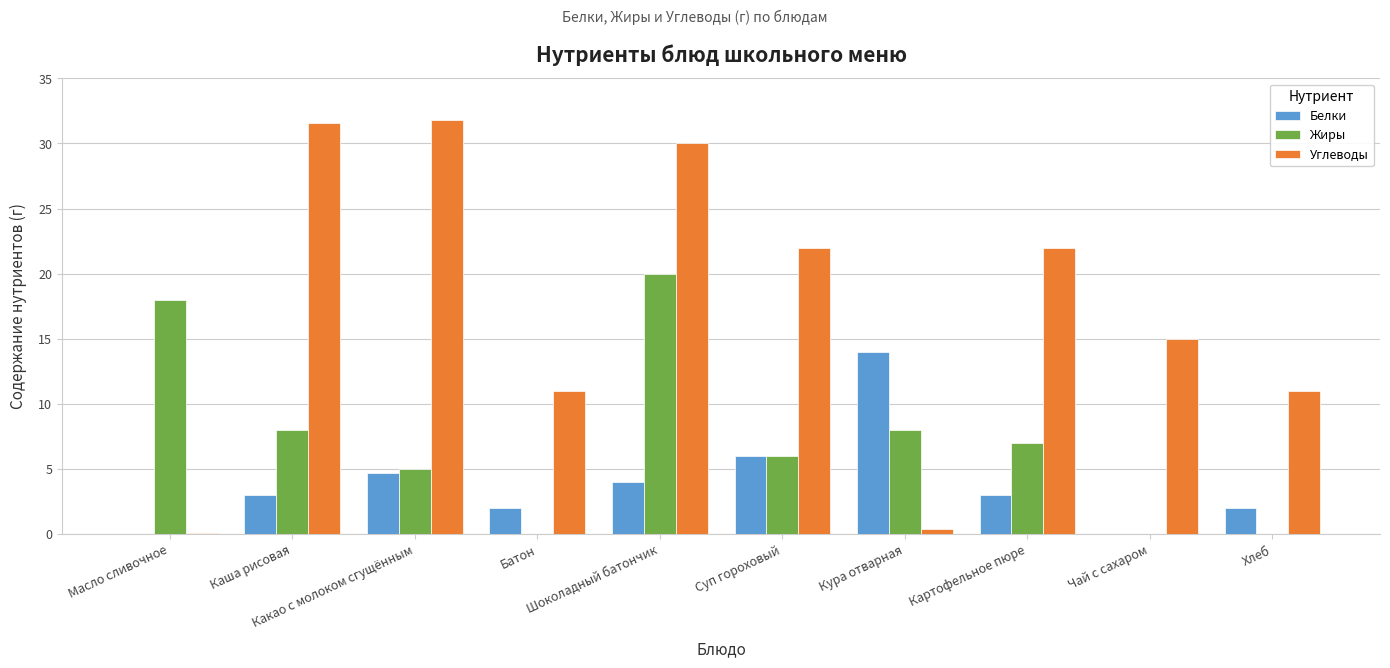

What is the highest value of the Белки series?

14.0